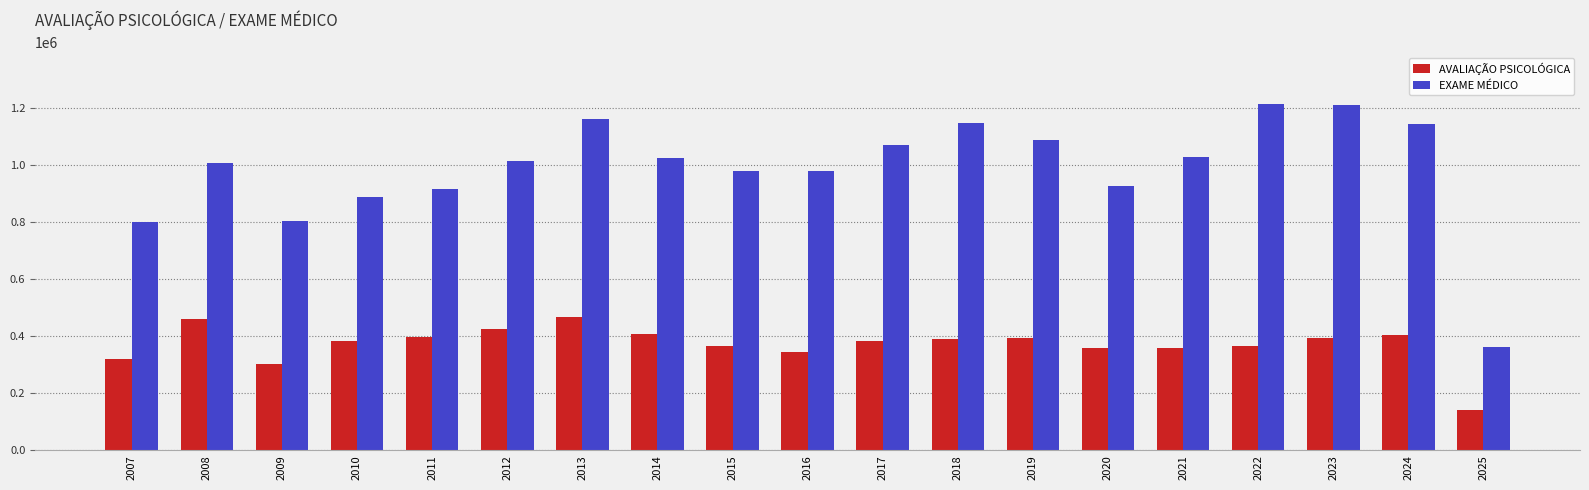

What is the total value across all series at 2025?

503453